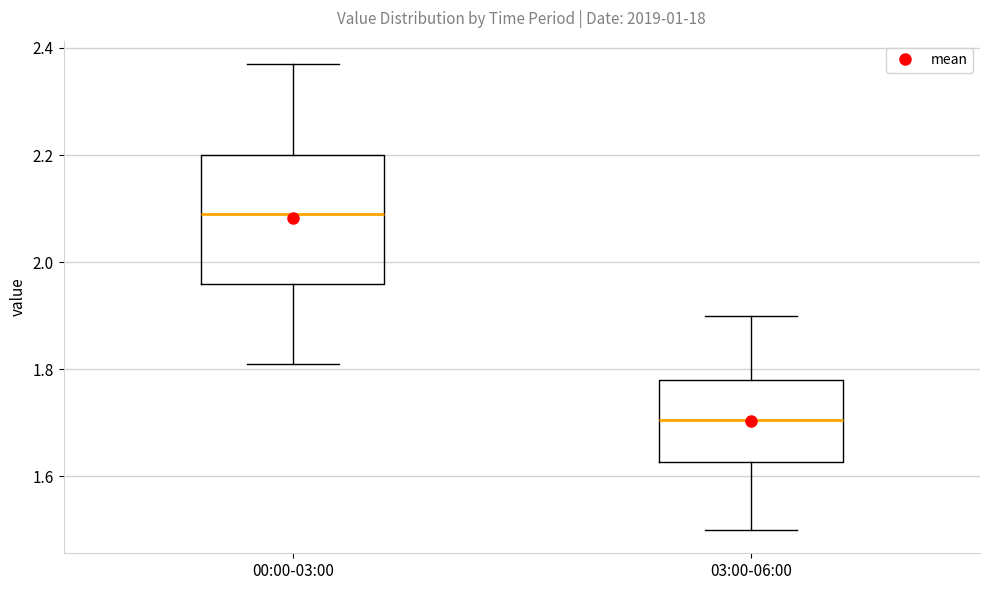

Which box is the tallest, from its lower edge to its upper edge?

00:00-03:00